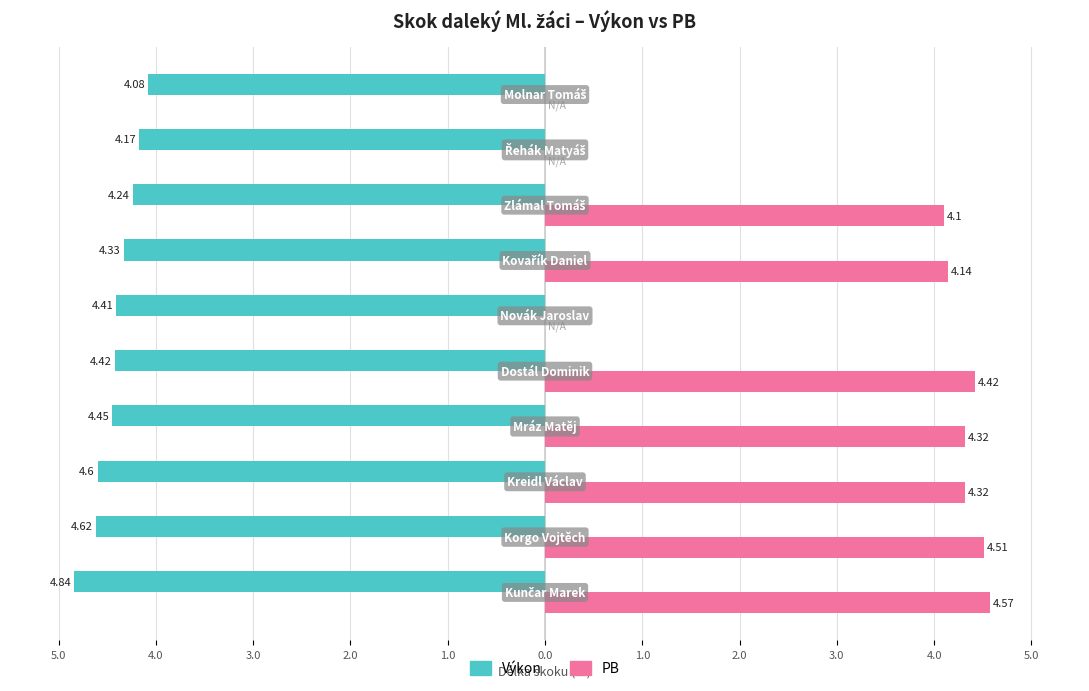

What are all the series names shown in the legend?

Výkon, PB